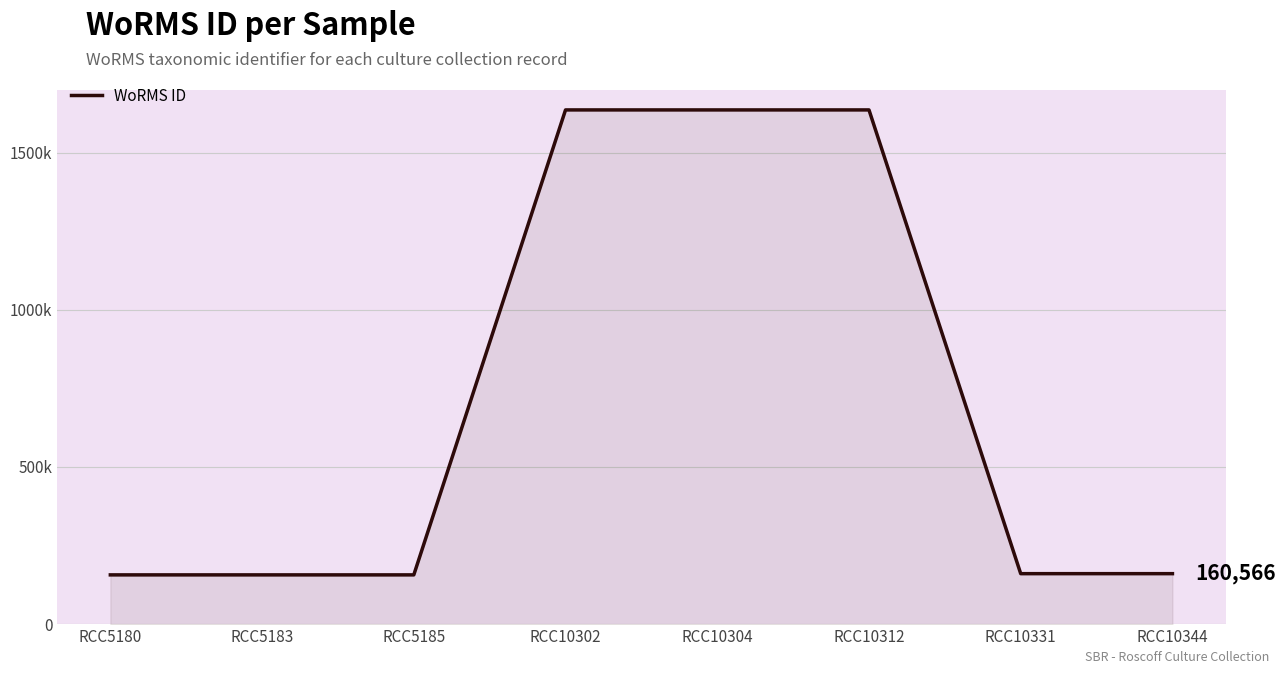

What is the value of the 6th point from the left?

1635733